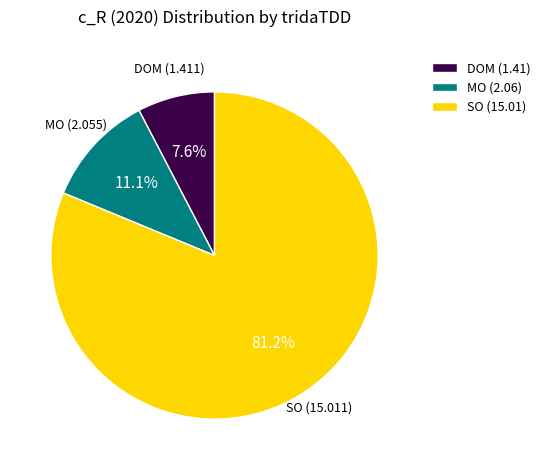

What is the ratio of the value at MO to the value at DOM?

1.5